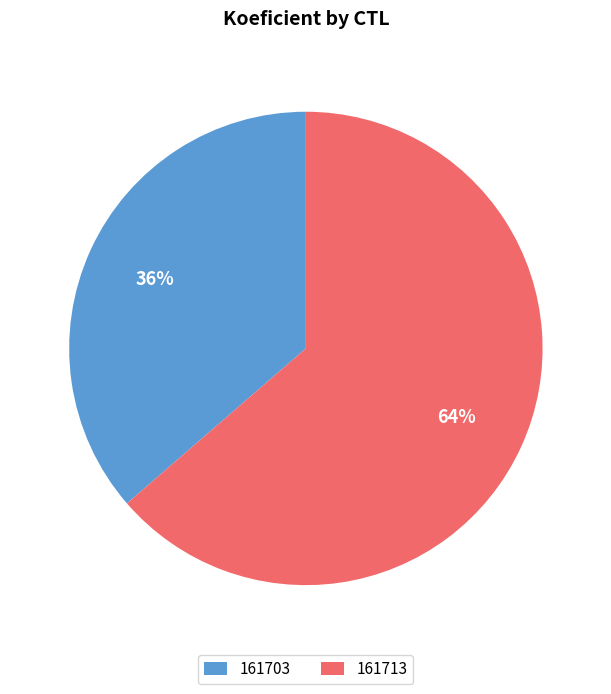

What is the majority slice?

161713